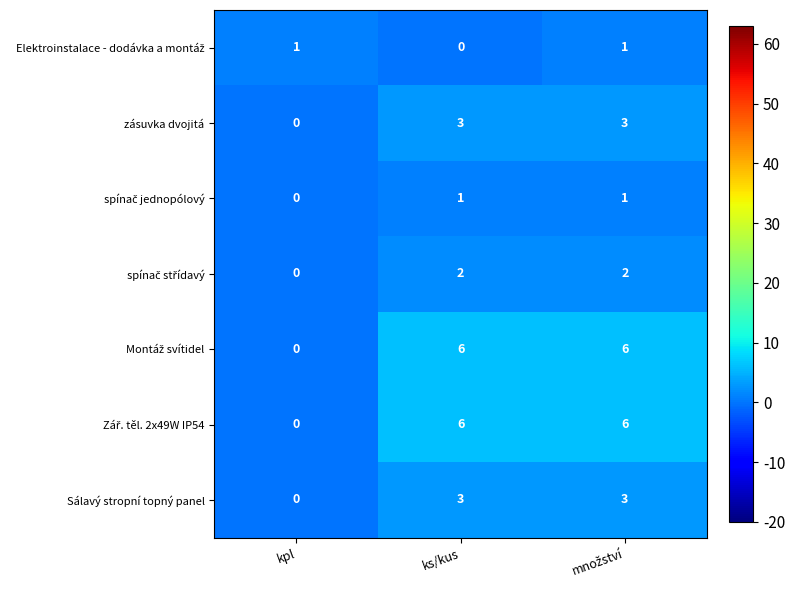

Is it true that Sálavý stropní topný panel equals 1 at kpl?

False